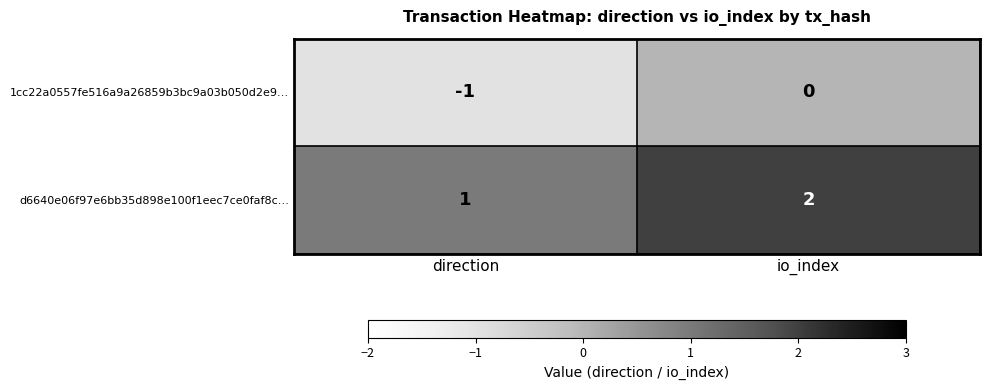

What is the difference between the highest and lowest values at io_index?

2